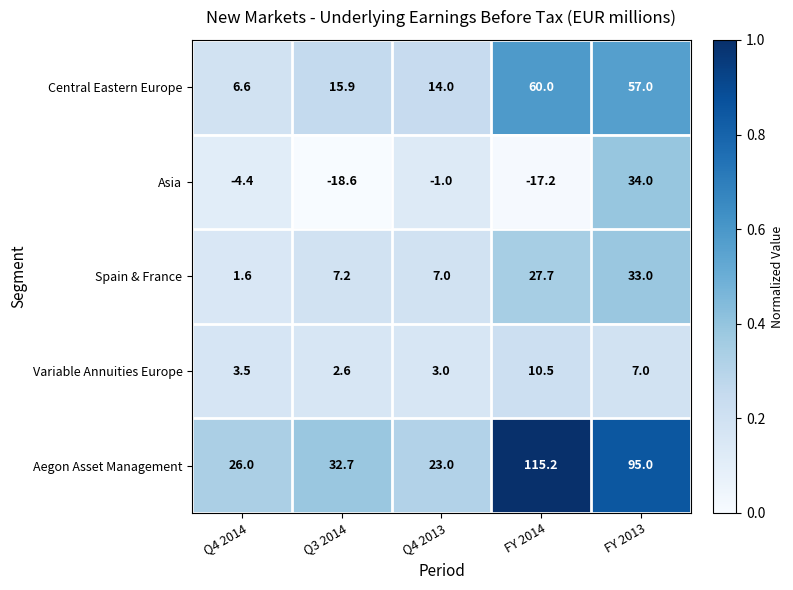

Reading left to right, extract all data points from this chart.

Central Eastern Europe: Q4 2014=6.6	Q3 2014=15.9	Q4 2013=14.0	FY 2014=60.0	FY 2013=57.0
Asia: Q4 2014=-4.4	Q3 2014=-18.6	Q4 2013=-1.0	FY 2014=-17.2	FY 2013=34.0
Spain & France: Q4 2014=1.6	Q3 2014=7.2	Q4 2013=7.0	FY 2014=27.7	FY 2013=33.0
Variable Annuities Europe: Q4 2014=3.5	Q3 2014=2.6	Q4 2013=3.0	FY 2014=10.5	FY 2013=7.0
Aegon Asset Management: Q4 2014=26.0	Q3 2014=32.7	Q4 2013=23.0	FY 2014=115.2	FY 2013=95.0